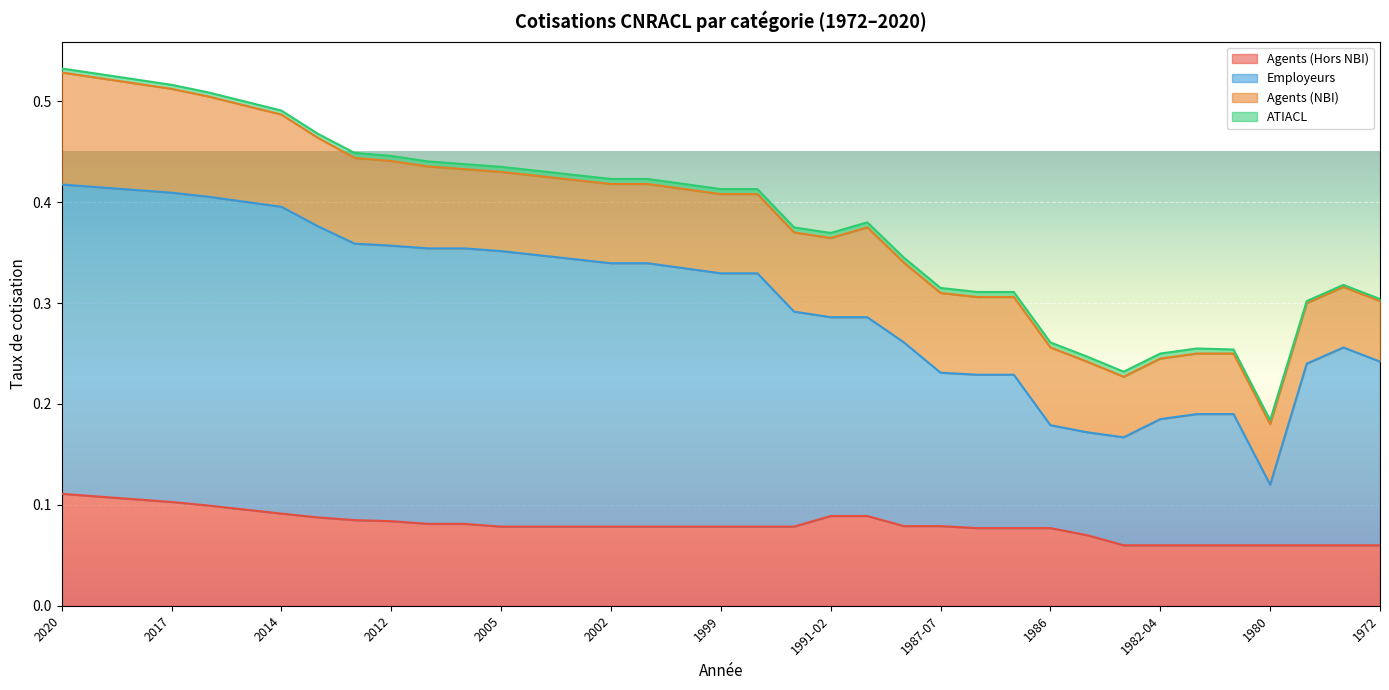

What is the total value across all series at 1987-01-07?

0.3